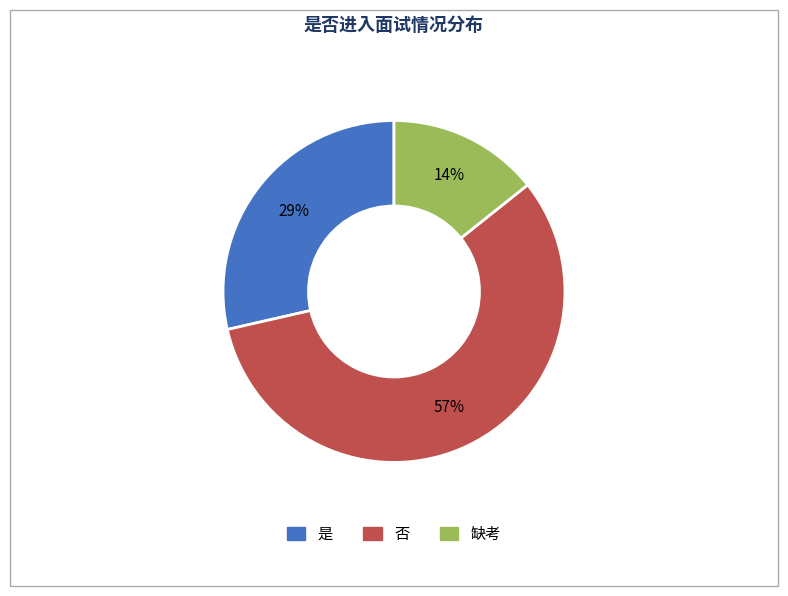

How many slices are in this pie chart?

3